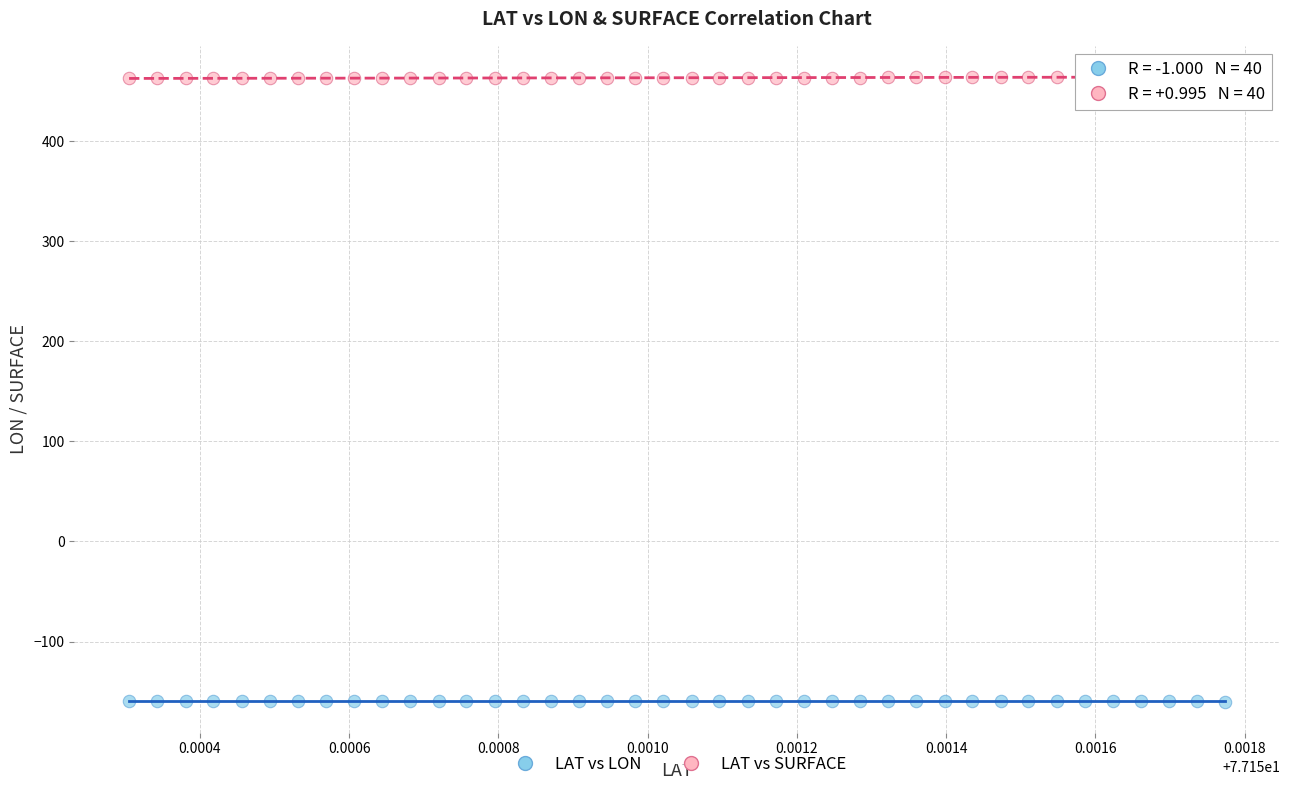

Which series reaches the maximum Y coordinate?

LAT vs SURFACE